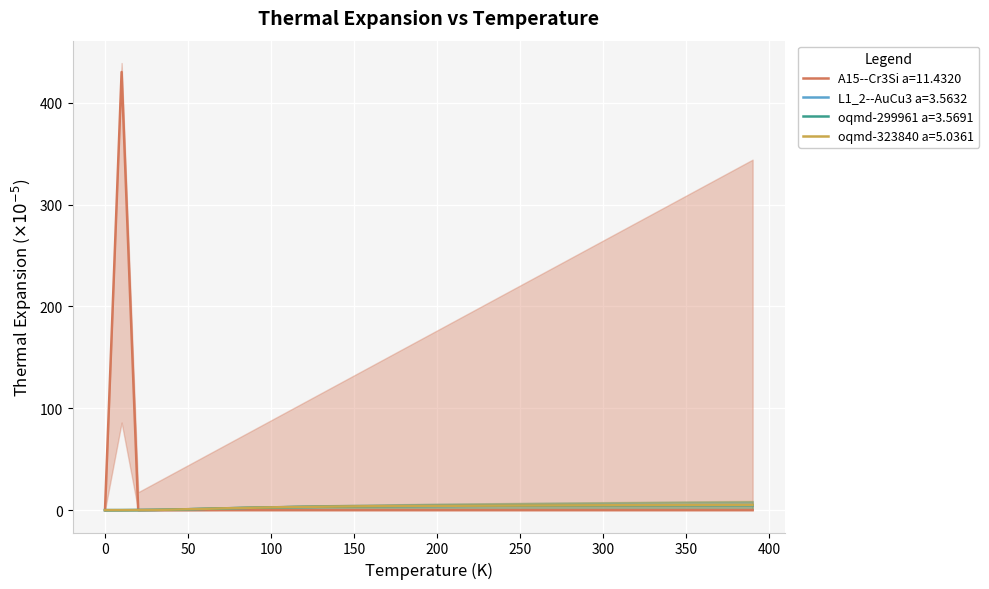

What is the difference between the maximum and minimum values in the oqmd-323840 a=5.0361 series?

5.1